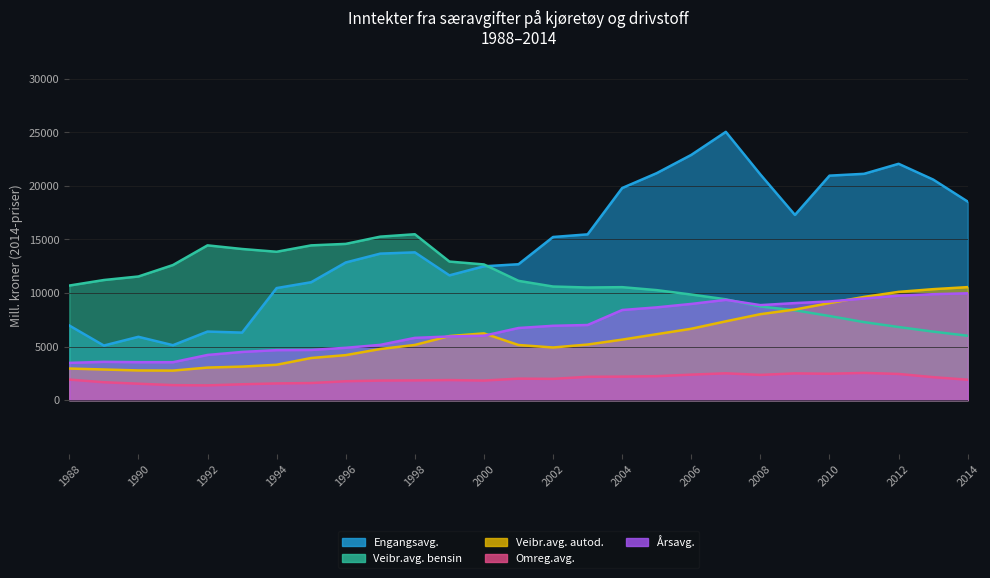

What is the value of the Omreg.avg. point at the 18th from the left?

2239